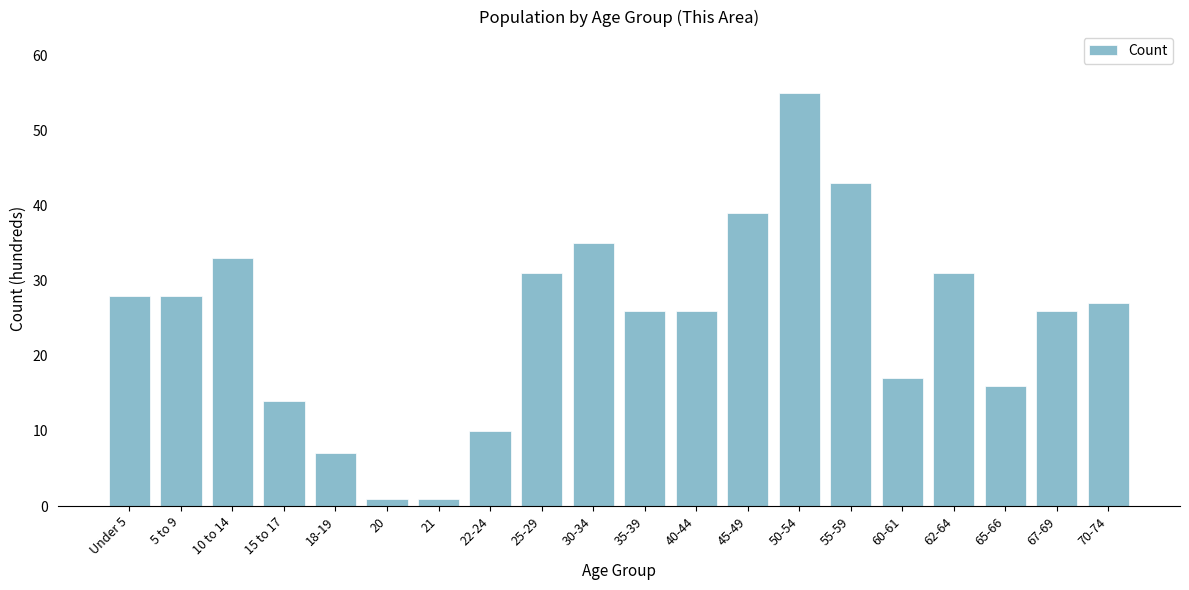

Reading left to right, extract all data points from this chart.

Under 5=28	5 to 9=28	10 to 14=33	15 to 17=14	18-19=7	20=1	21=1	22-24=10	25-29=31	30-34=35	35-39=26	40-44=26	45-49=39	50-54=55	55-59=43	60-61=17	62-64=31	65-66=16	67-69=26	70-74=27